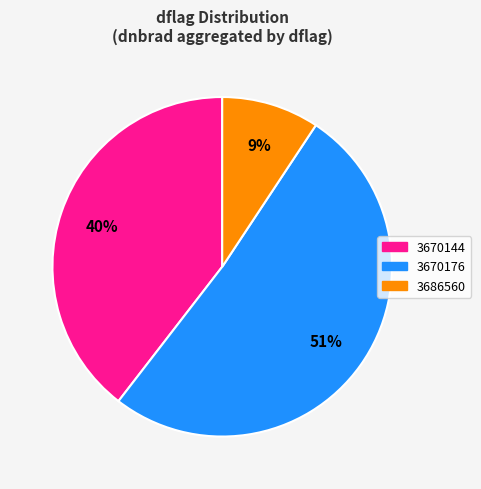

Which has a higher value, 3686560 or 3670176?

3670176